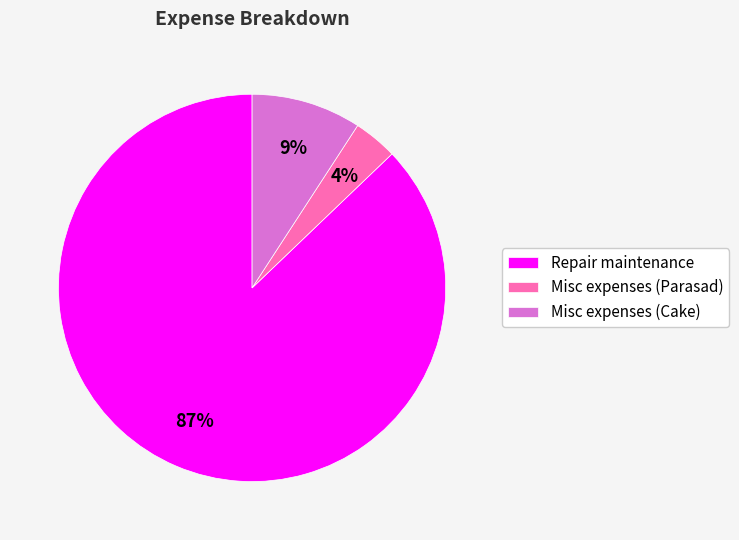

What percentage is the Misc expenses (Cake) slice, to the nearest percent?

9%